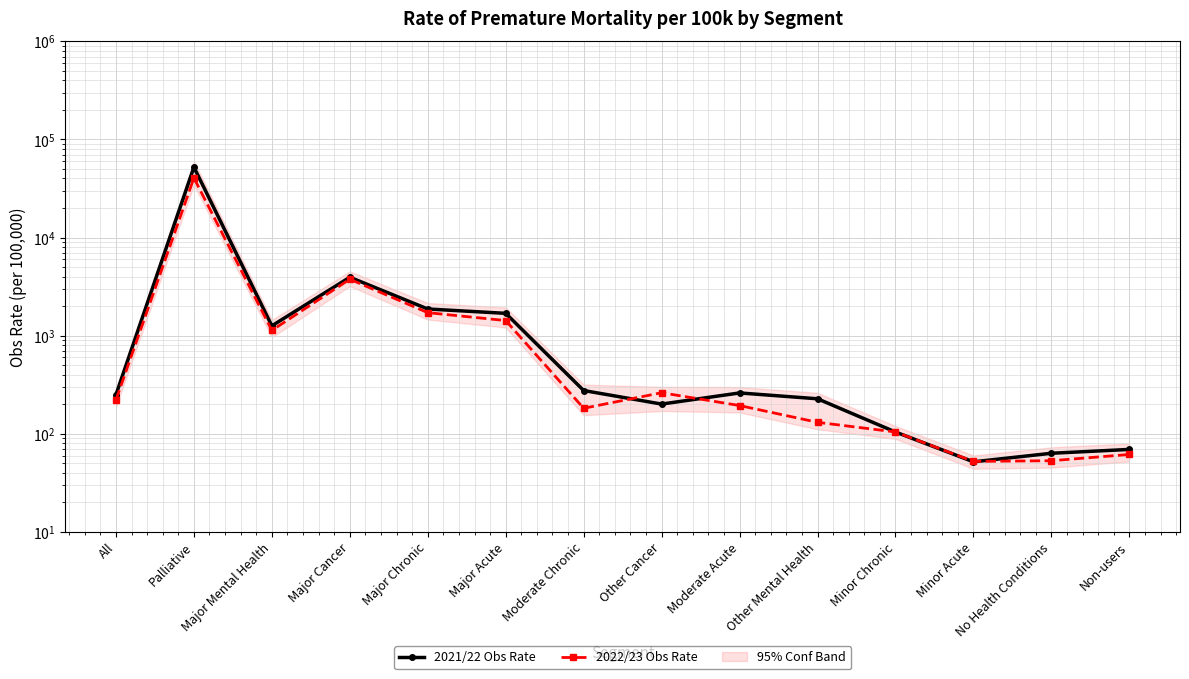

The value of 2021/22 Obs Rate at Moderate Chronic is 141.5. True or false?

False